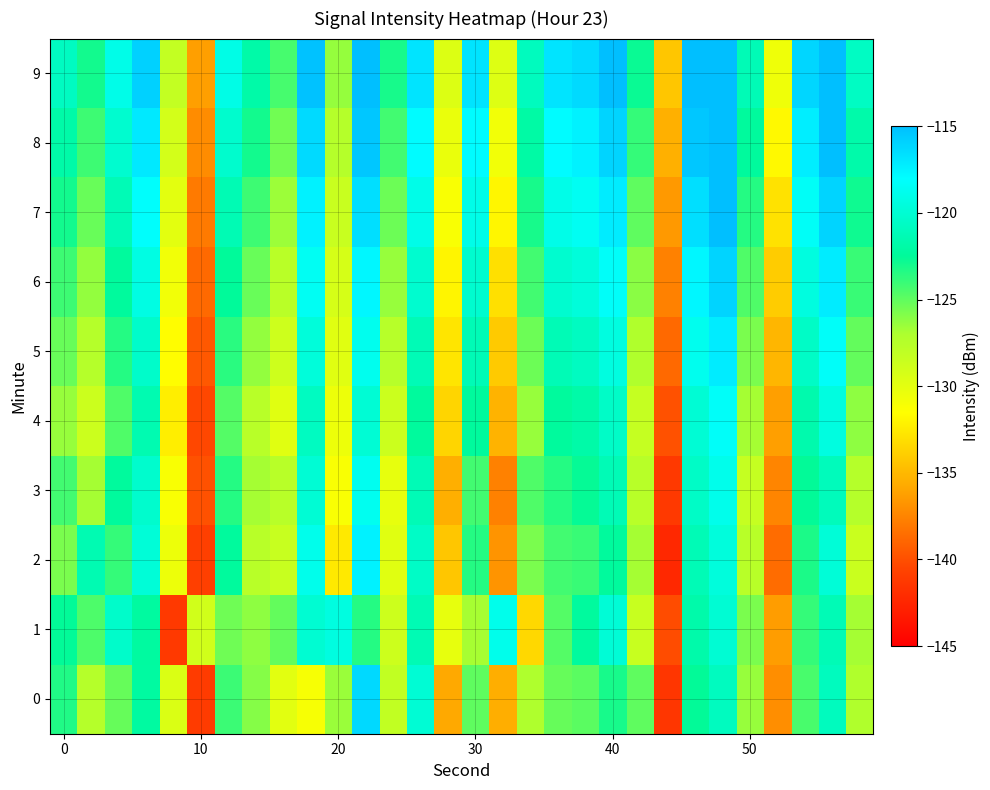

Reading right to left, list all the values displayed in this chart.

0: -127.2	-120.9	-124.4	-137.1	-126.4	-120.8	-122.6	-141.4	-125.0	-123.1	-124.9	-125.1	-127.2	-135.5	-125.0	-135.8	-119.9	-128.2	-116.3	-126.5	-131.1	-129.9	-126.0	-124.0	-141.1	-129.5	-122.1	-125.2	-127.4	-123.4
1: -126.8	-121.2	-123.9	-136.3	-125.7	-120.0	-121.8	-140.1	-128.4	-119.8	-122.3	-124.7	-133.4	-118.9	-126.9	-130.2	-121.3	-128.8	-123.5	-119.4	-120.0	-125.1	-126.2	-125.4	-129.0	-141.2	-122.3	-120.4	-124.5	-122.6
2: -128.5	-119.8	-123.2	-138.7	-127.7	-119.5	-121.2	-142.3	-126.8	-122.3	-124.0	-124.2	-125.7	-136.8	-123.5	-134.3	-120.5	-129.9	-117.4	-132.6	-118.9	-128.4	-127.7	-122.3	-140.9	-130.5	-119.8	-123.9	-121.4	-125.7
3: -127.5	-121.0	-122.6	-137.4	-128.3	-118.9	-120.6	-141.2	-127.7	-121.2	-122.7	-123.5	-124.6	-137.7	-124.2	-135.4	-121.2	-130.2	-118.7	-131.2	-119.9	-127.7	-126.8	-123.5	-139.9	-131.2	-120.2	-122.3	-126.8	-124.2
4: -126.2	-119.3	-121.7	-136.2	-126.8	-118.2	-119.9	-139.9	-128.3	-120.5	-121.9	-122.3	-126.5	-135.2	-122.3	-133.6	-122.3	-128.7	-119.9	-130.5	-120.8	-129.9	-127.7	-124.7	-140.3	-132.3	-121.5	-124.6	-128.7	-126.5
5: -125.1	-118.2	-120.6	-135.1	-125.7	-117.1	-118.8	-138.8	-127.2	-119.3	-120.8	-121.2	-125.3	-134.1	-121.2	-132.8	-121.2	-127.6	-118.8	-129.9	-119.7	-128.8	-126.3	-123.6	-139.6	-131.6	-120.3	-123.5	-127.5	-125.2
6: -124.0	-117.1	-119.5	-134.0	-124.6	-116.0	-117.7	-137.7	-126.1	-118.2	-119.7	-120.1	-124.2	-133.0	-120.1	-132.0	-120.1	-126.5	-117.7	-129.2	-118.6	-127.7	-125.2	-122.5	-138.8	-130.8	-119.2	-122.3	-126.3	-124.1
7: -122.9	-116.0	-118.3	-132.9	-123.5	-114.9	-116.5	-136.5	-125.0	-117.1	-118.5	-119.0	-123.1	-131.9	-119.0	-131.2	-119.0	-125.3	-116.5	-128.5	-117.5	-126.6	-124.1	-121.3	-138.0	-130.0	-118.1	-121.2	-125.2	-123.0
8: -121.8	-114.9	-117.2	-131.8	-122.3	-113.8	-115.4	-135.4	-123.9	-116.0	-117.4	-117.9	-122.0	-130.8	-117.9	-130.4	-117.9	-124.2	-115.4	-127.5	-116.3	-125.5	-123.0	-120.2	-137.1	-129.1	-117.0	-120.1	-124.1	-121.9
9: -120.7	-113.8	-116.1	-130.7	-121.2	-112.7	-114.3	-134.3	-122.8	-114.9	-116.3	-116.8	-120.9	-129.7	-116.8	-129.6	-116.8	-123.1	-114.3	-126.4	-115.2	-124.3	-121.9	-119.1	-136.2	-128.2	-115.9	-119.0	-123.0	-120.8